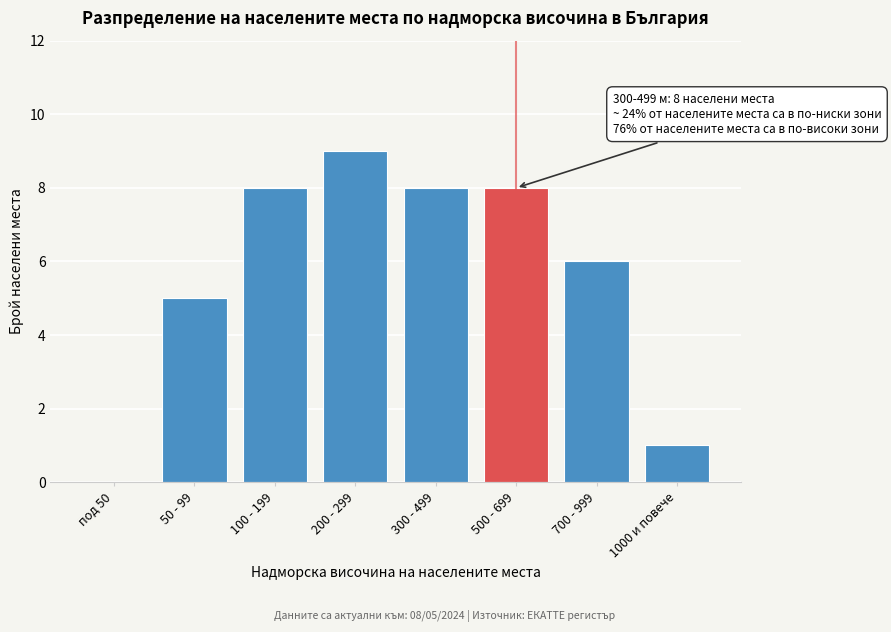

Reading right to left, transcribe all the data shown in this chart.

1000 и повече=1	700 - 999=6	500 - 699=8	300 - 499=8	200 - 299=9	100 - 199=8	50 - 99=5	под 50=0